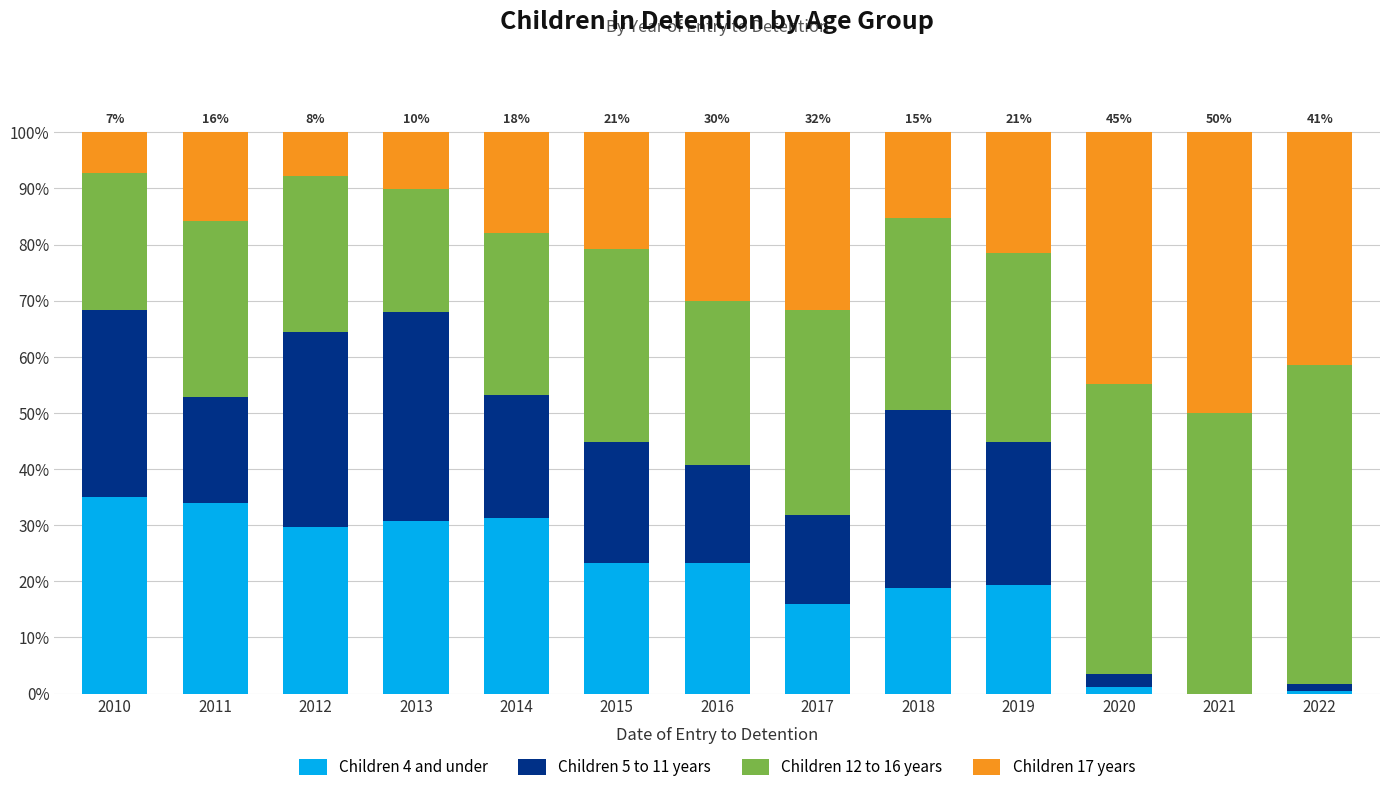

Count the number of categories in the chart.

13